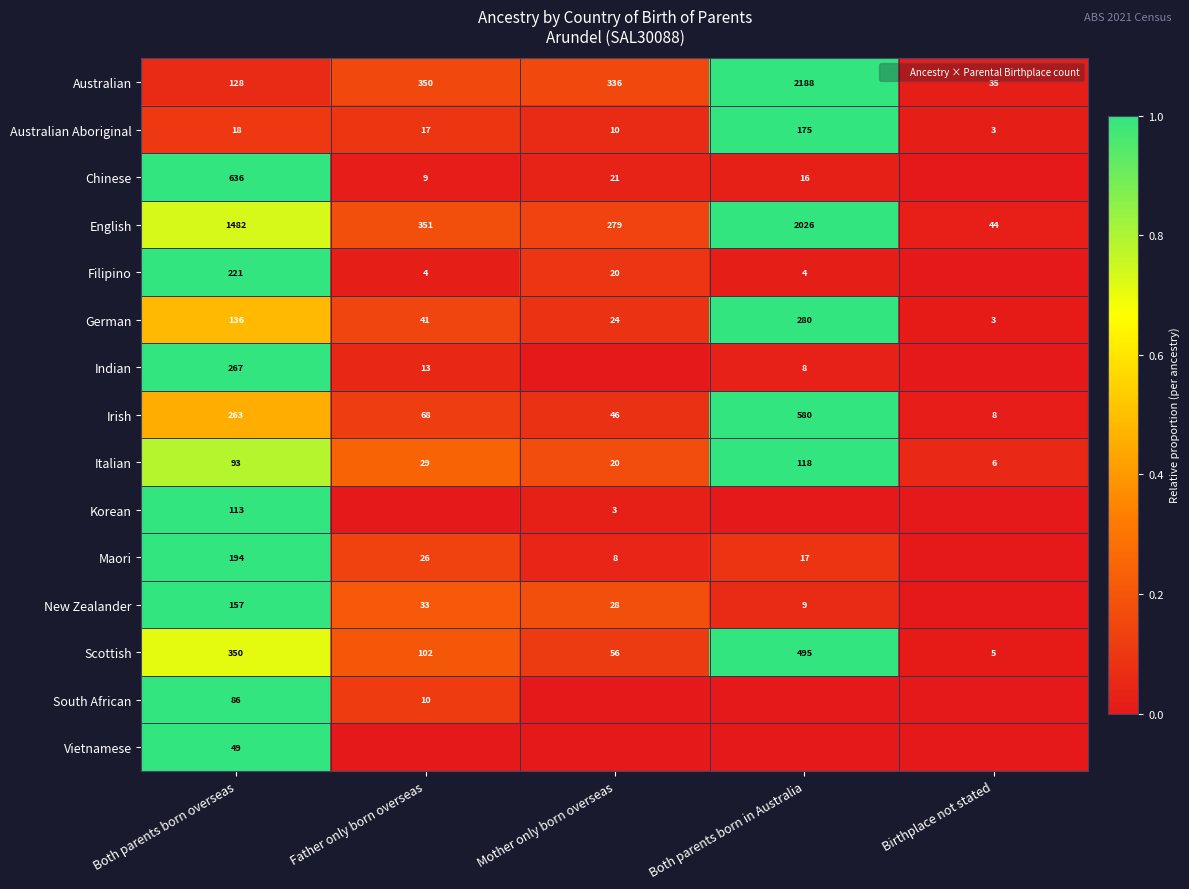

Where is South African nearest to the value 0?

Mother only born overseas